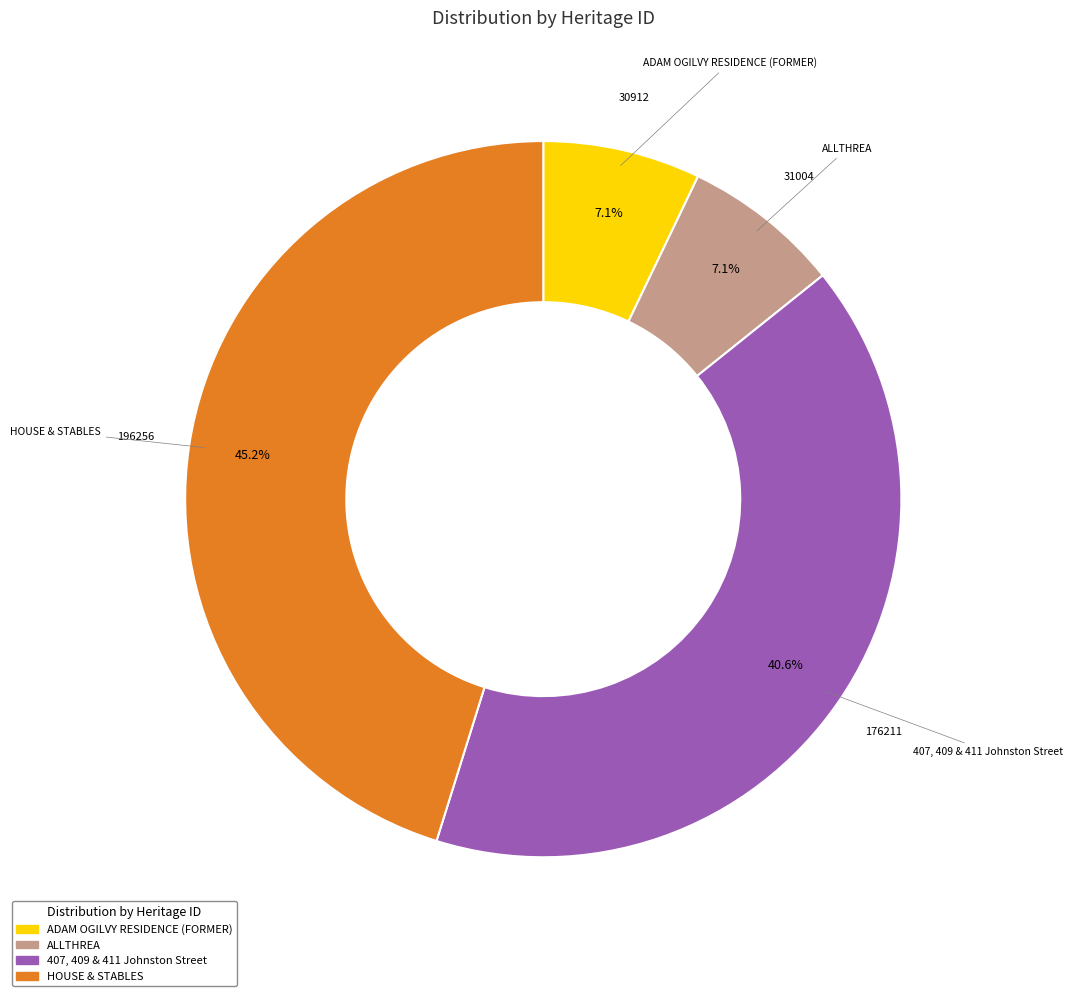

What portion of the pie excludes ALLTHREA?

92.9%